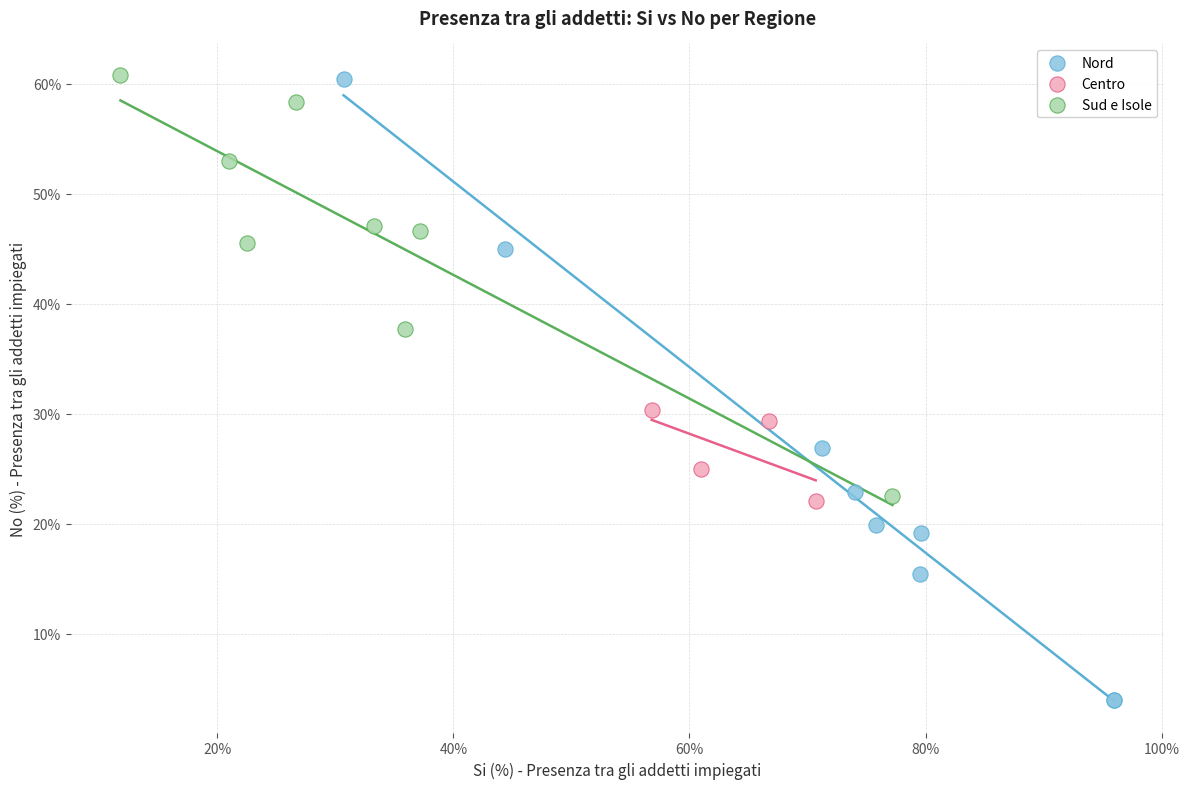

Which series contains the lowest Y value?

Nord